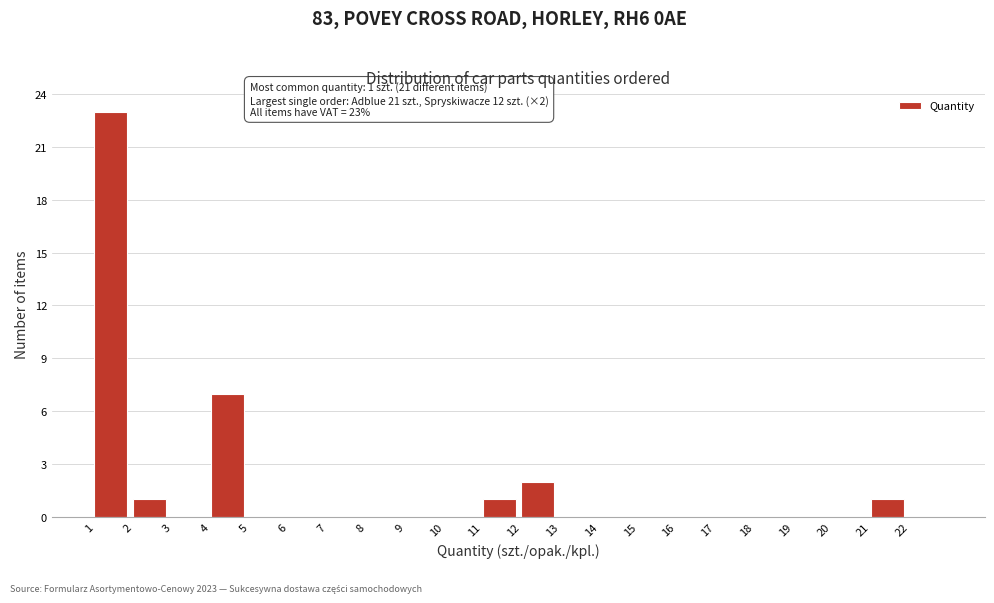

Over which range of the x-axis is the bar tallest?

1 to 2